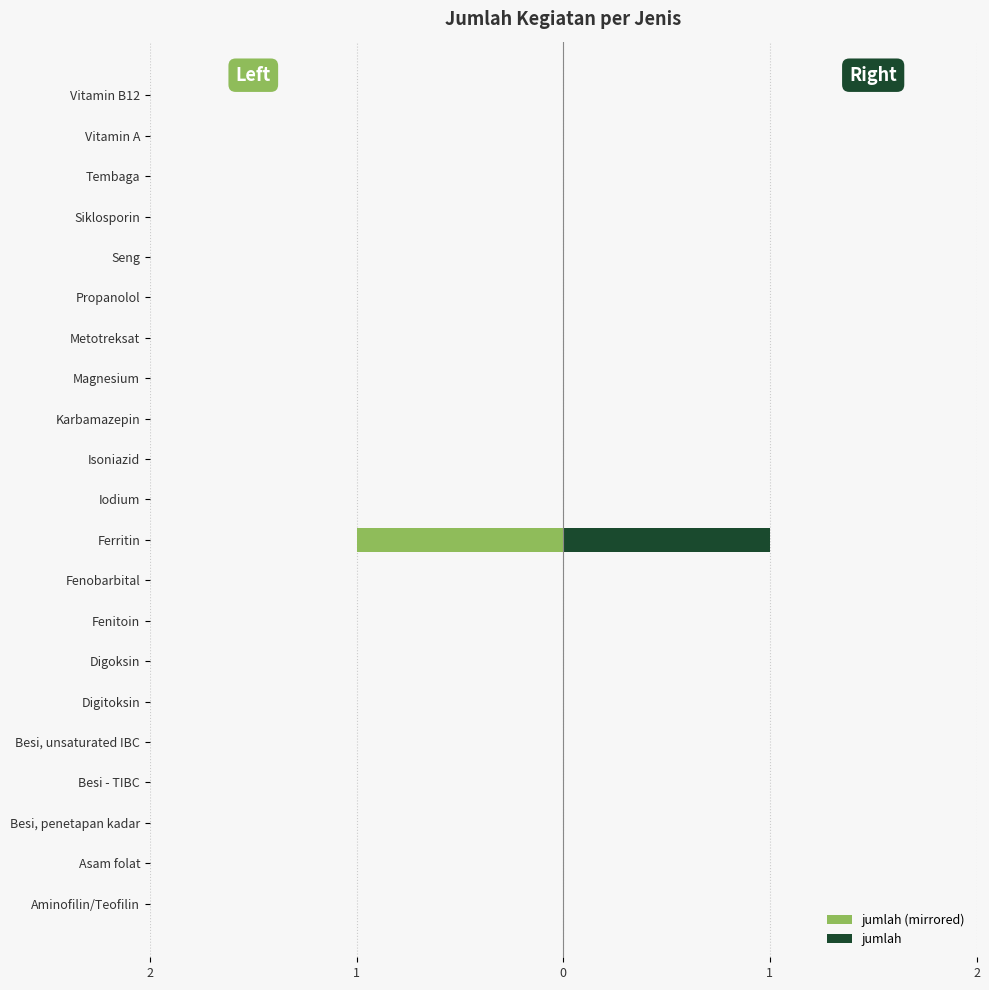

What is the minimum value for jumlah (mirrored)?

-1